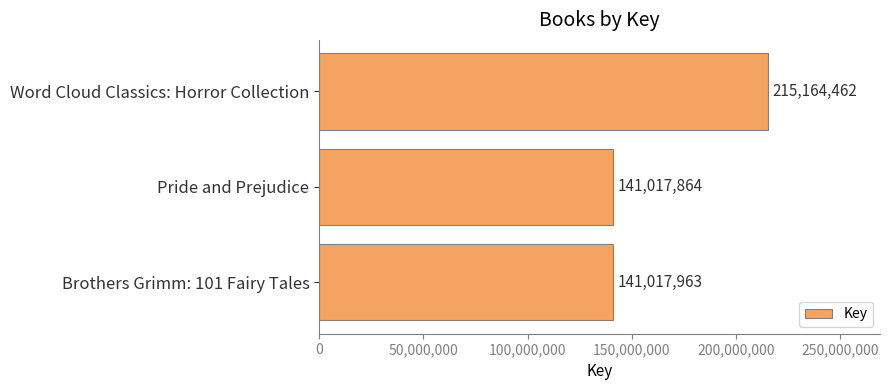

Are the bars grouped side by side (vs. stacked)?

No